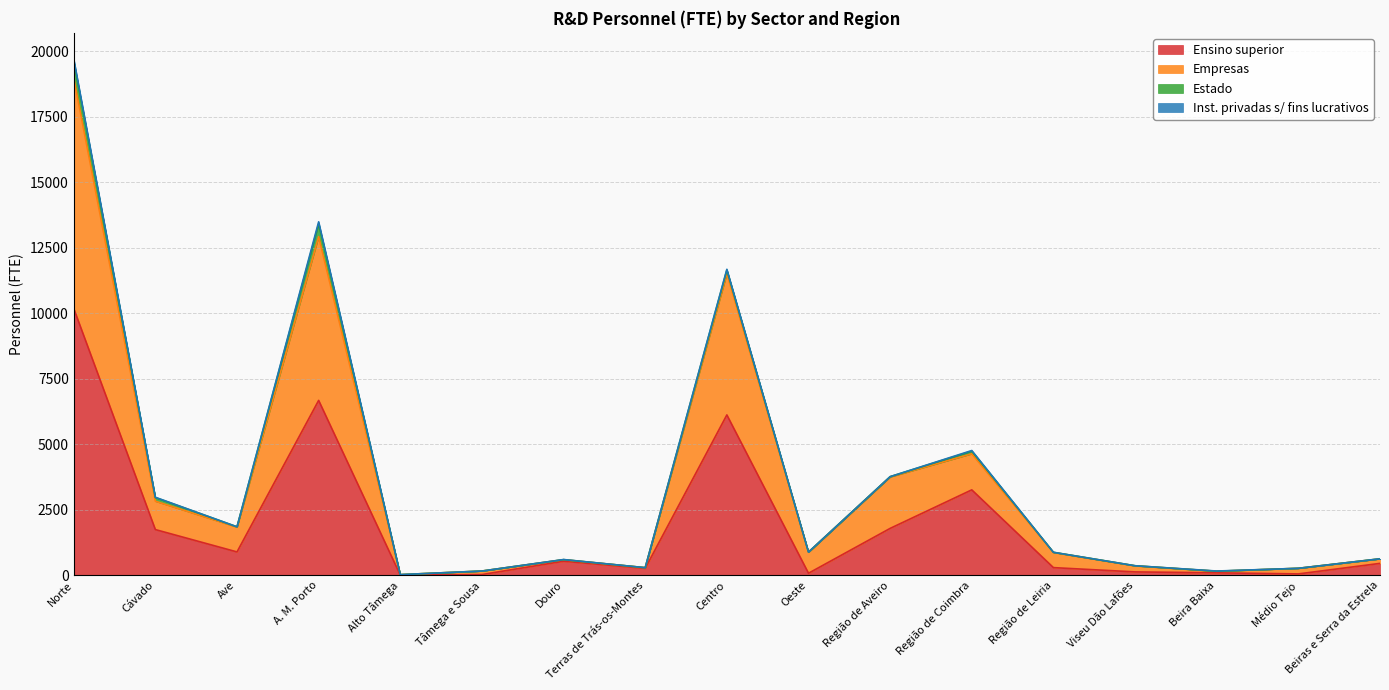

How many lines are shown in the chart?

4